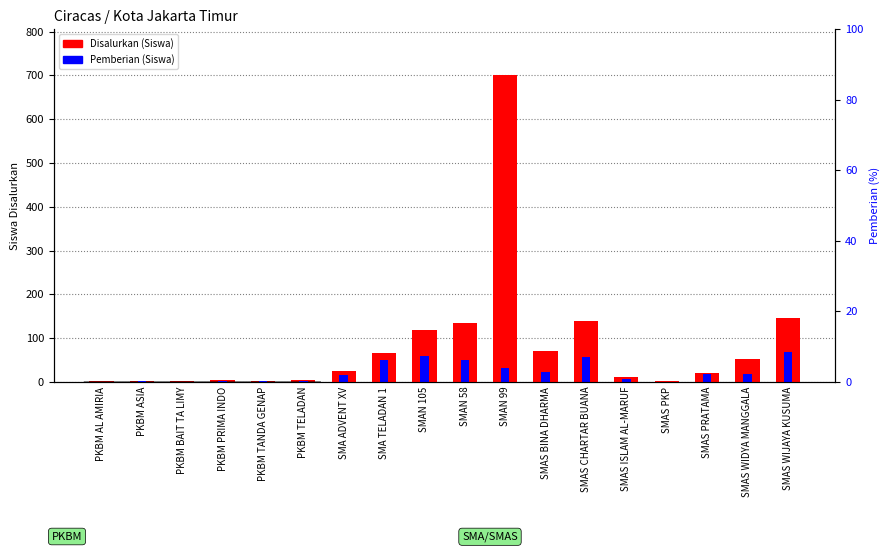

Rank the categories by Disalurkan (Siswa) value from lowest to highest.

PKBM AL AMIRIA, PKBM ASIA, PKBM BAIT TA LIMY, PKBM TANDA GENAP, SMAS PKP, PKBM PRIMA INDO, PKBM TELADAN, SMAS ISLAM AL-MARUF, SMAS PRATAMA, SMA ADVENT XV, SMAS WIDYA MANGGALA, SMA TELADAN 1, SMAS BINA DHARMA, SMAN 105, SMAN 58, SMAS CHARTAR BUANA, SMAS WIJAYA KUSUMA, SMAN 99